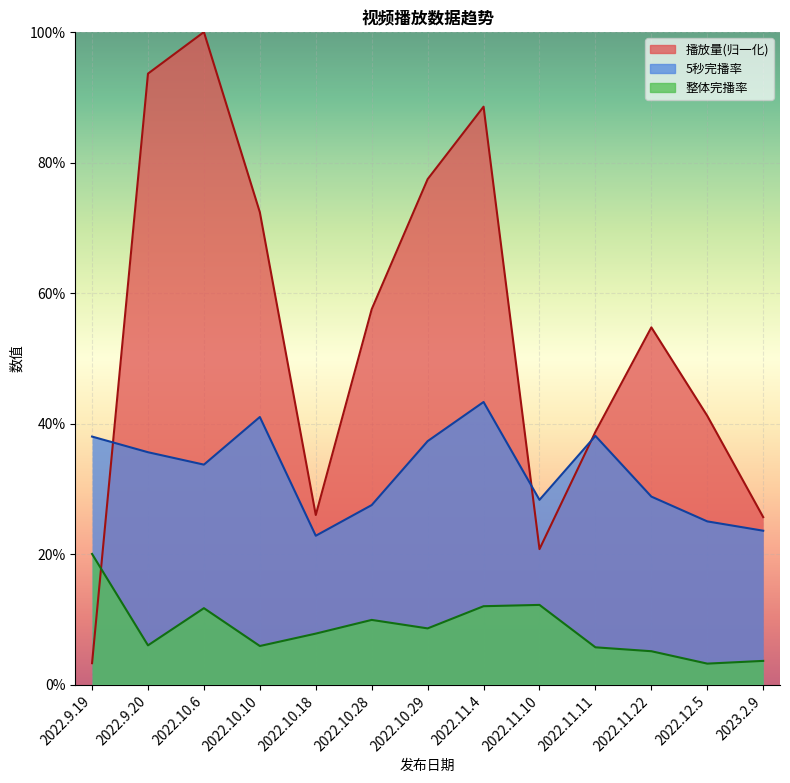

Where is the first local minimum for 5秒完播率?

2022.10.6